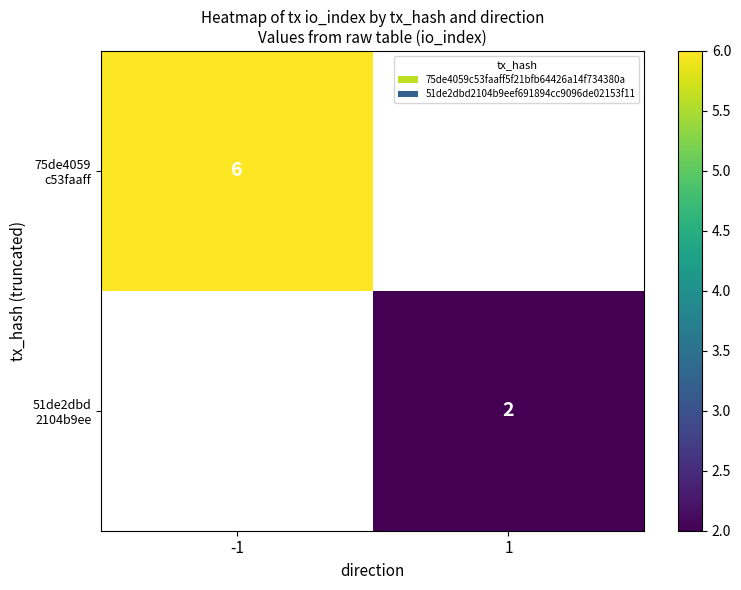

Rank the series at -1 from highest to lowest value.

75de4059 c53faaff, 51de2dbd 2104b9ee